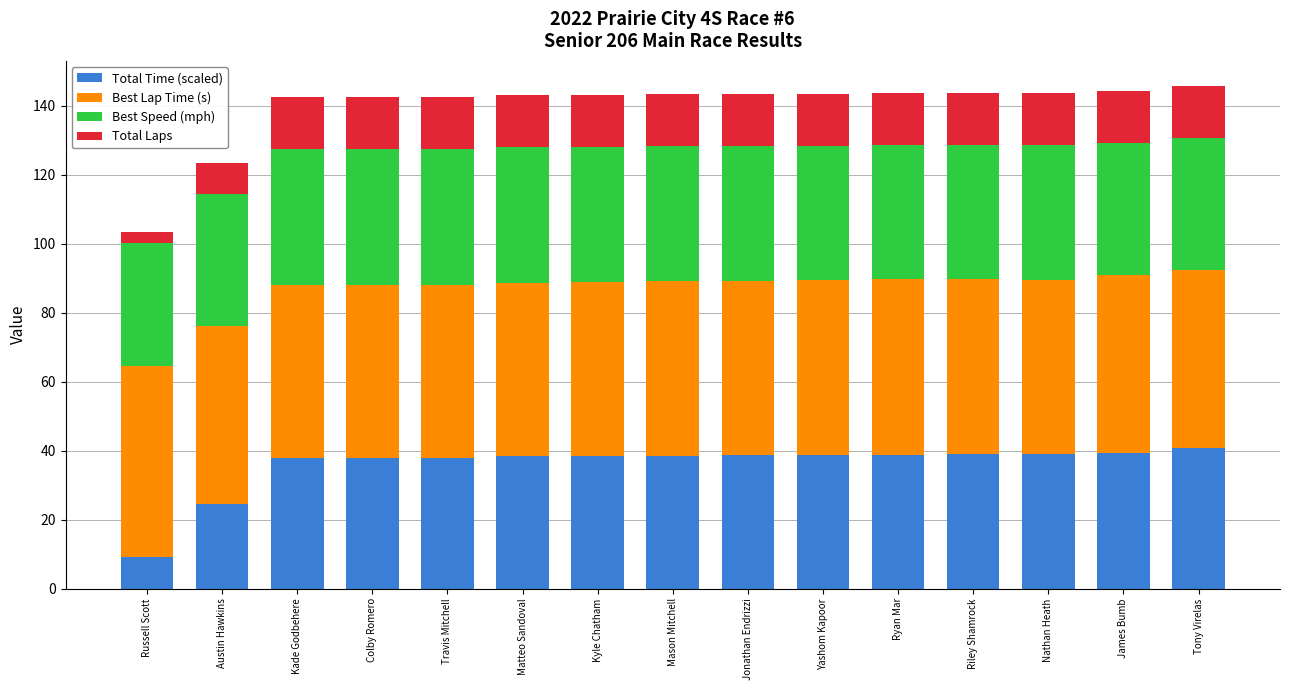

True or false: Total Time (scaled) has a value of 40.8 at Tony Virelas.

True